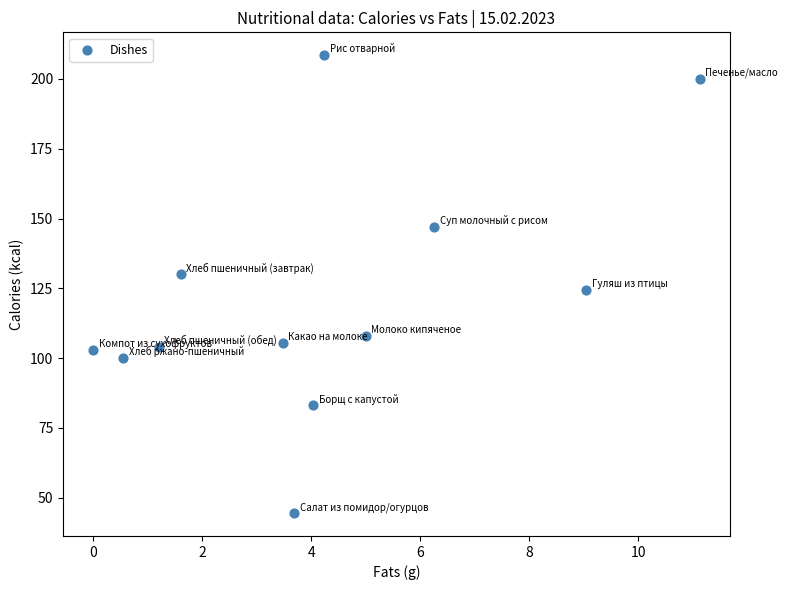

What is the range of Y values (max minus min)?

164.0